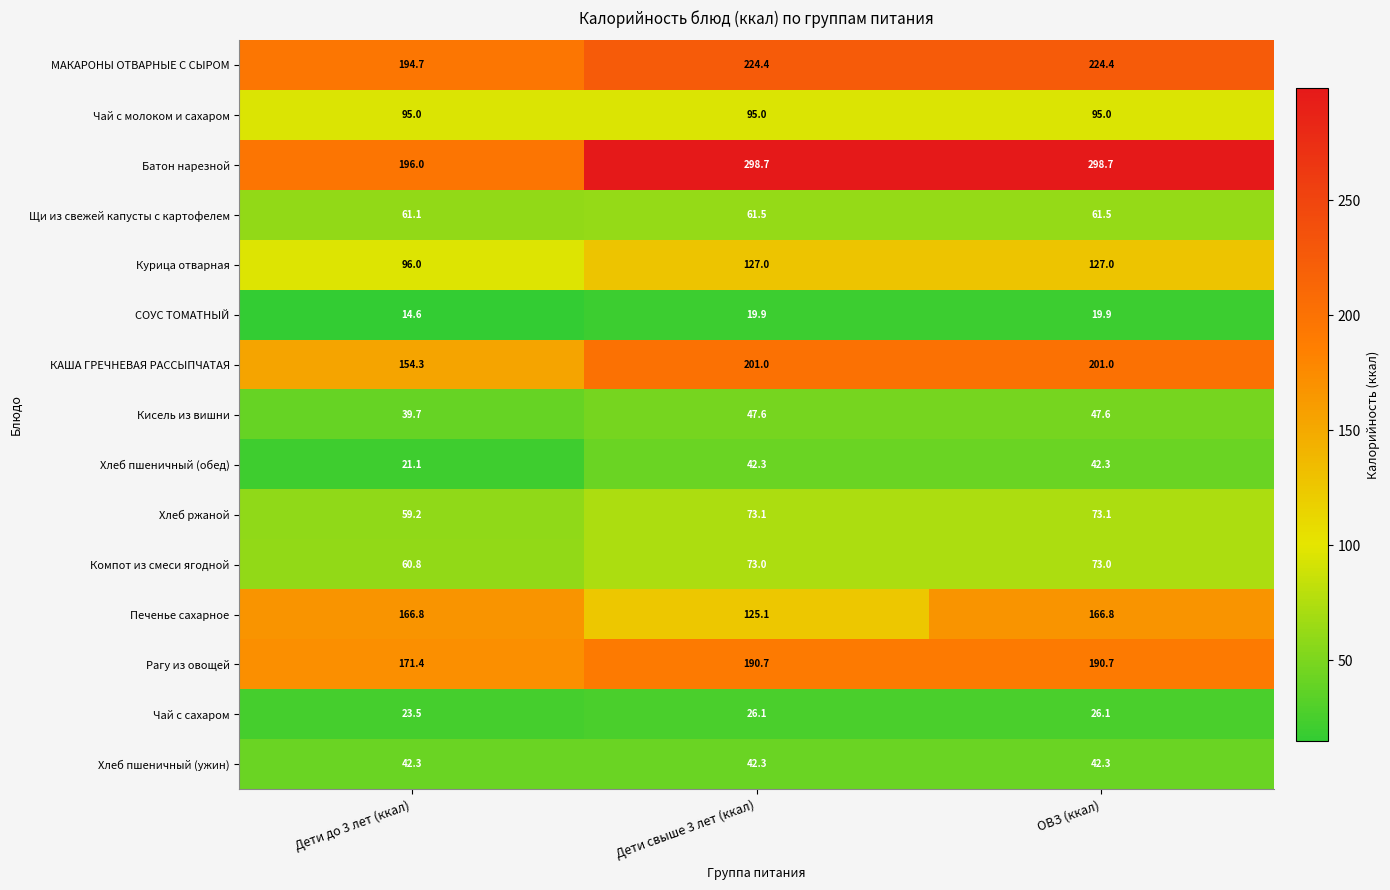

Which category has the lowest value across all series?

Дети до 3 лет (ккал)